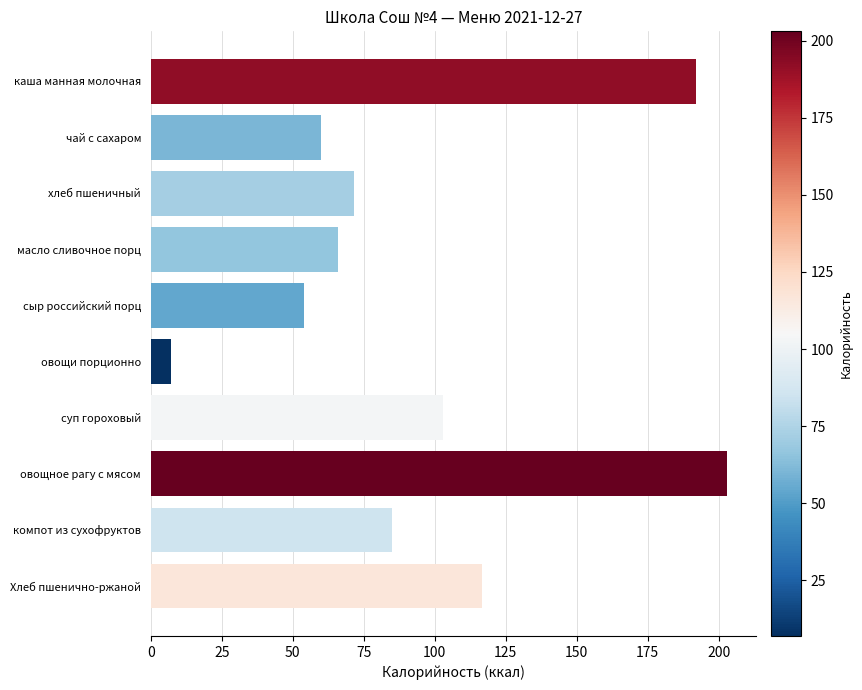

Which category has the lowest value across all series?

овощи порционно